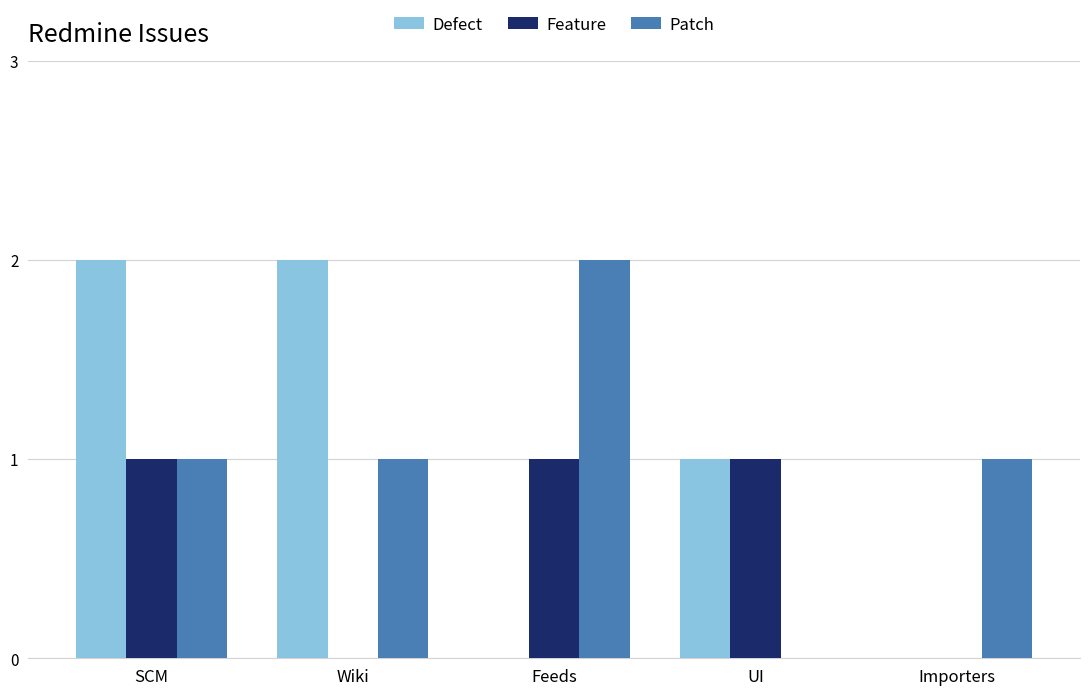

The Patch series shows 2 at Feeds. True or false?

True